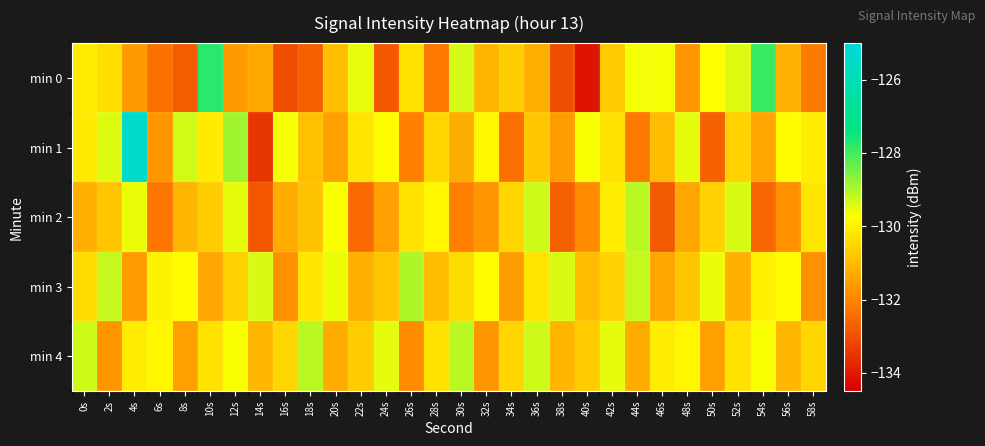

Reading right to left, extract all data points from this chart.

min 0: 58s=-132.2	56s=-131.2	54s=-127.9	52s=-129.4	50s=-129.8	48s=-131.7	46s=-129.6	44s=-129.6	42s=-130.7	40s=-134.1	38s=-133.0	36s=-131.2	34s=-130.7	32s=-131.1	30s=-129.4	28s=-132.2	26s=-130.3	24s=-132.9	22s=-129.5	20s=-130.9	18s=-132.7	16s=-133.0	14s=-131.4	12s=-131.6	10s=-127.8	8s=-132.8	6s=-132.3	4s=-131.6	2s=-130.4	0s=-130.1
min 1: 58s=-130.1	56s=-129.8	54s=-131.4	52s=-130.6	50s=-132.7	48s=-129.5	46s=-131.0	44s=-132.2	42s=-130.3	40s=-129.7	38s=-131.6	36s=-130.8	34s=-132.4	32s=-129.9	30s=-131.3	28s=-130.5	26s=-132.1	24s=-129.8	22s=-130.2	20s=-131.5	18s=-130.9	16s=-129.7	14s=-133.5	12s=-128.9	10s=-130.1	8s=-129.3	6s=-131.7	4s=-125.3	2s=-129.4	0s=-130.1
min 2: 58s=-130.2	56s=-131.8	54s=-132.6	52s=-129.4	50s=-130.6	48s=-131.4	46s=-132.8	44s=-129.1	42s=-130.1	40s=-131.9	38s=-132.7	36s=-129.3	34s=-130.5	32s=-131.7	30s=-132.1	28s=-129.9	26s=-130.3	24s=-131.5	22s=-132.5	20s=-129.7	18s=-130.9	16s=-131.3	14s=-132.9	12s=-129.5	10s=-130.7	8s=-131.1	6s=-132.3	4s=-129.6	2s=-130.8	0s=-131.2
min 3: 58s=-131.8	56s=-129.8	54s=-130.0	52s=-131.2	50s=-129.6	48s=-130.8	46s=-131.4	44s=-129.2	42s=-130.6	40s=-131.0	38s=-129.4	36s=-130.2	34s=-131.6	32s=-129.8	30s=-130.4	28s=-131.0	26s=-129.0	24s=-130.8	22s=-131.2	20s=-129.6	18s=-130.2	16s=-131.8	14s=-129.4	12s=-130.6	10s=-131.4	8s=-129.8	6s=-130.0	4s=-131.6	2s=-129.2	0s=-130.4
min 4: 58s=-130.5	56s=-131.1	54s=-129.7	52s=-130.3	50s=-131.5	48s=-129.9	46s=-130.1	44s=-131.3	42s=-129.5	40s=-130.7	38s=-131.1	36s=-129.3	34s=-130.5	32s=-131.7	30s=-129.1	28s=-130.3	26s=-131.9	24s=-129.5	22s=-130.7	20s=-131.3	18s=-129.1	16s=-130.5	14s=-131.1	12s=-129.7	10s=-130.3	8s=-131.5	6s=-129.9	4s=-130.1	2s=-131.7	0s=-129.3